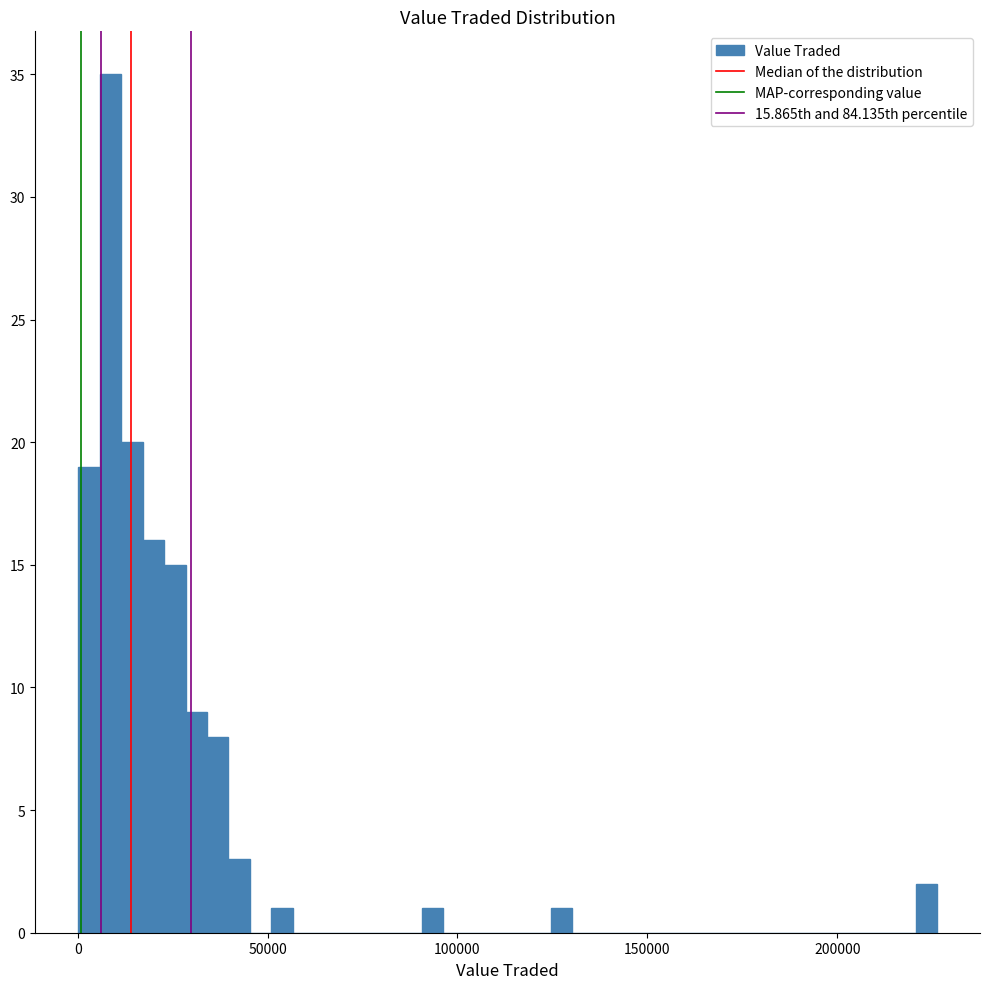

Read against the x-axis, roughly where is the centre of the tallest bar?

10000